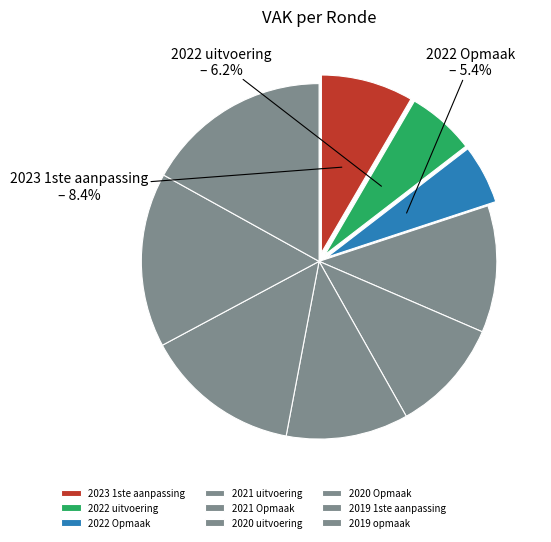

Between 2019 1ste aanpassing and 2020 Opmaak, which is larger?

2019 1ste aanpassing